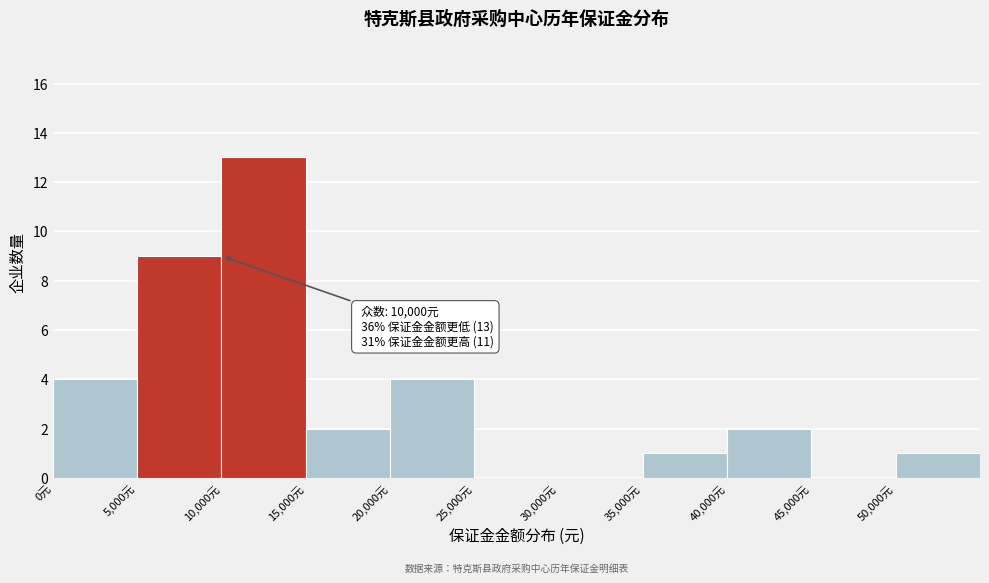

Which range on the x-axis has the tallest bar?

10000 to 15000